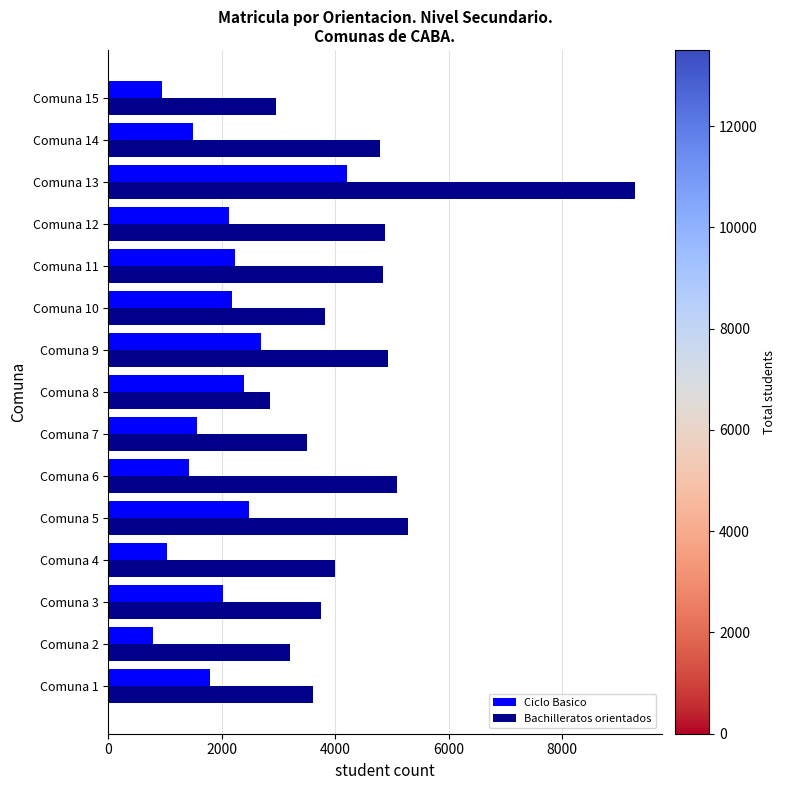

At which category is the sum across all series the highest?

Comuna 13